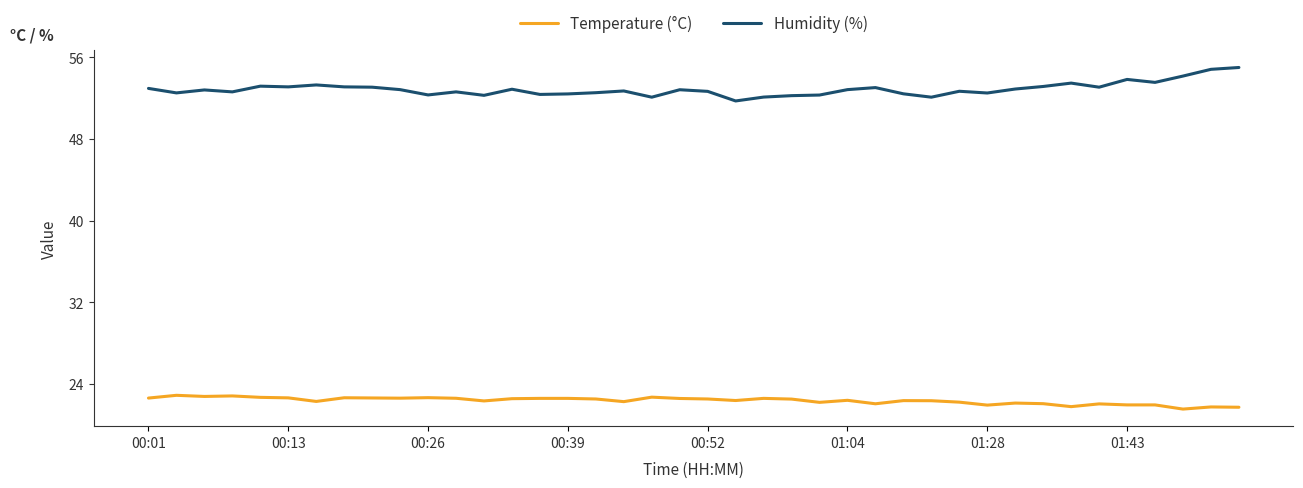

True or false: Temperature (°C) and Humidity (%) intersect in this chart.

False